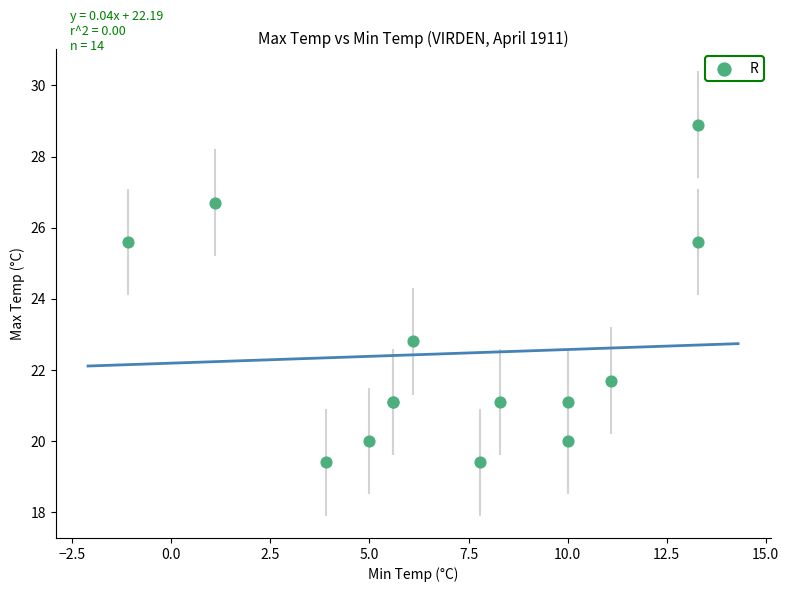

What Y value in the scatter plot is closest to 24?

22.8